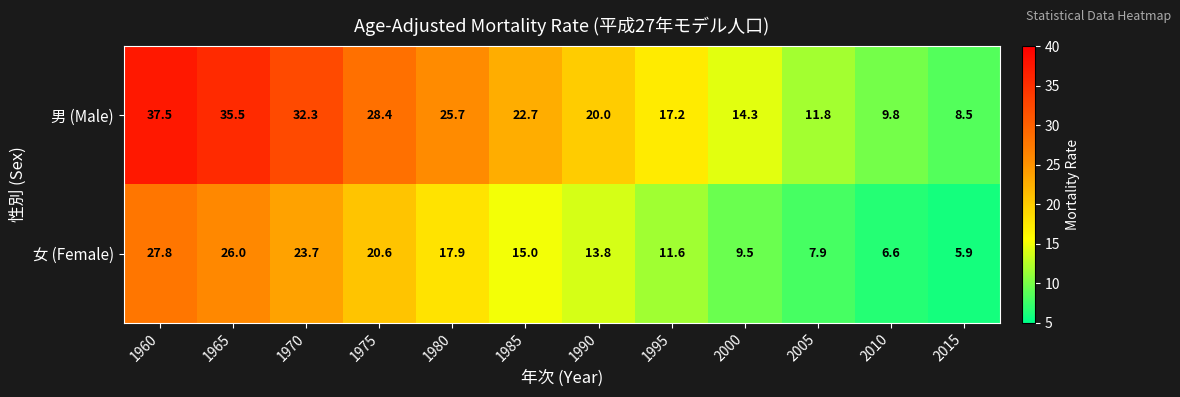

List the series in order of their peak value, lowest first.

女 (Female), 男 (Male)